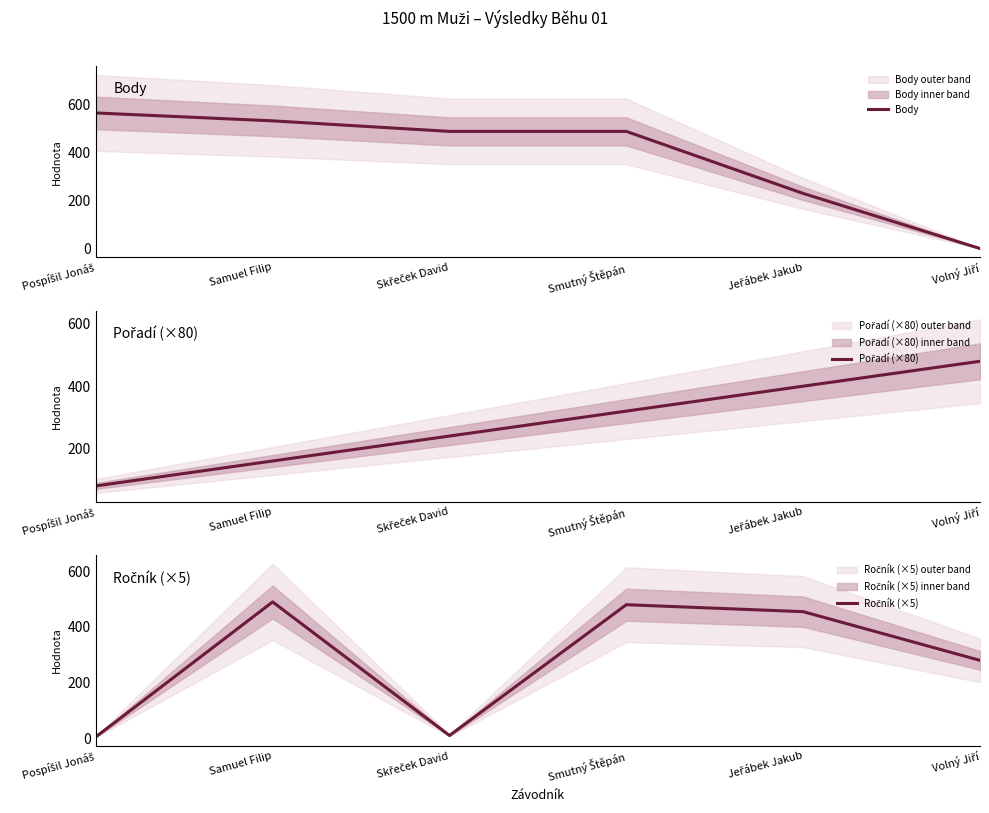

Which series has the largest range (max minus min)?

Body